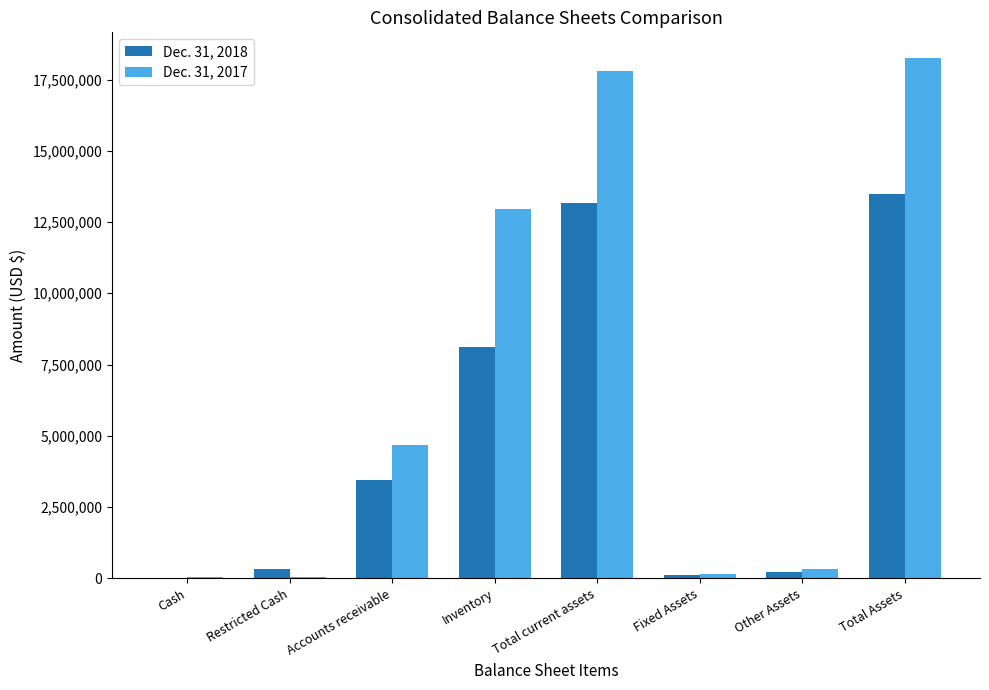

What is the greatest value displayed?

18244859